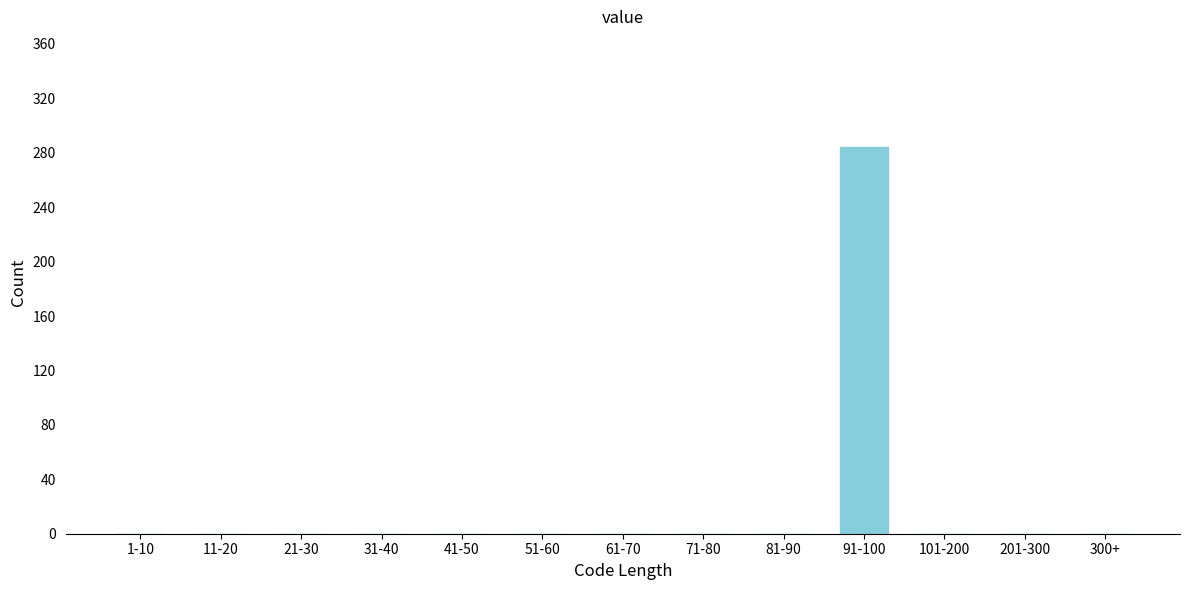

Reading right to left, transcribe all the data shown in this chart.

300+=0	201-300=0	101-200=0	91-100=284	81-90=0	71-80=0	61-70=0	51-60=0	41-50=0	31-40=0	21-30=0	11-20=0	1-10=0